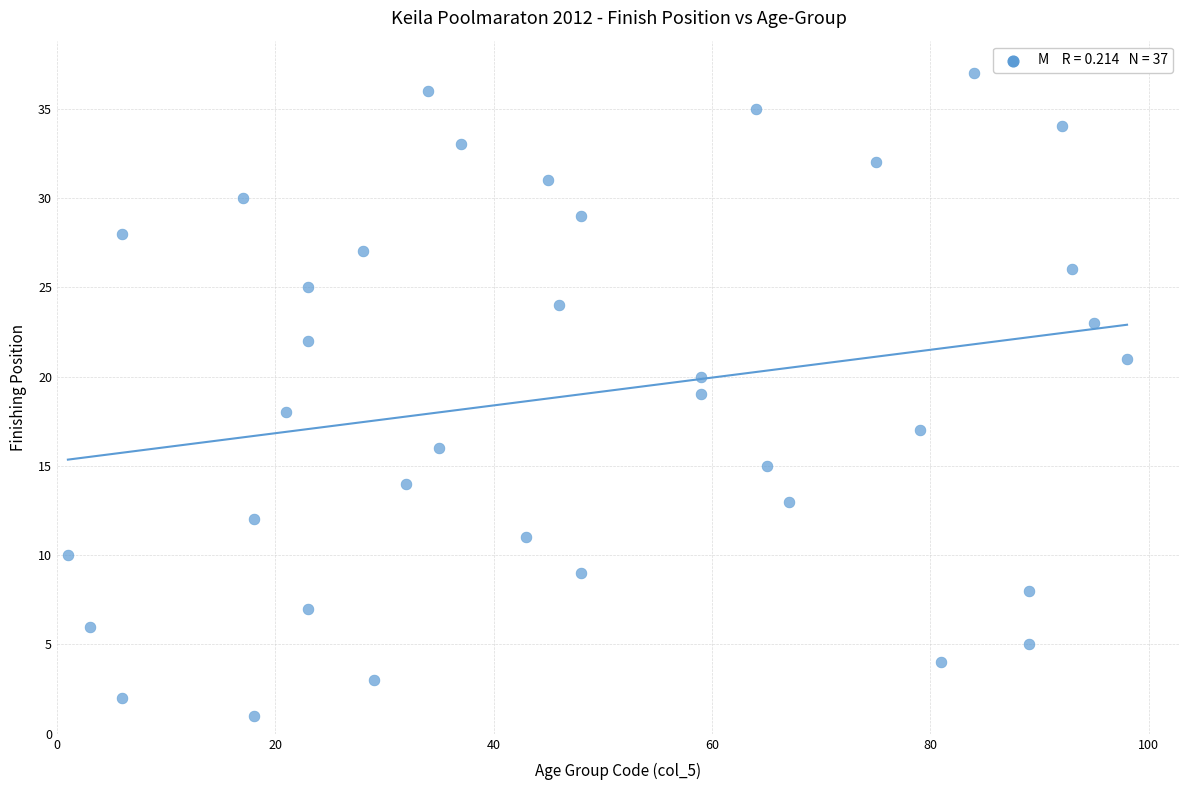

What is the range of Y values (max minus min)?

36